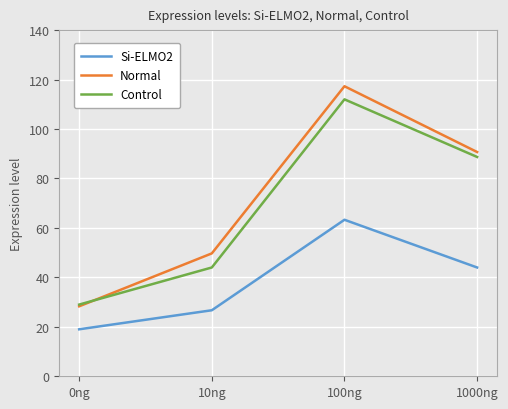

Rank the series by their maximum value, from lowest to highest.

Si-ELMO2, Control, Normal